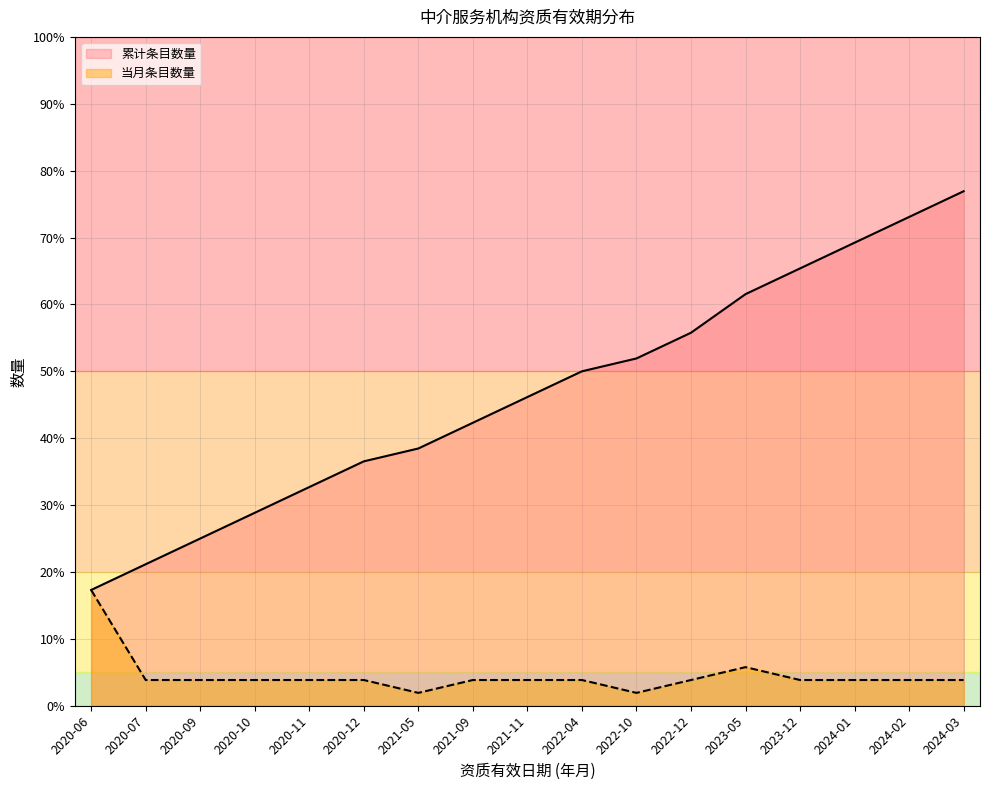

Rank the series by their maximum value, from lowest to highest.

当月条目数量_line, 累计条目数量_line